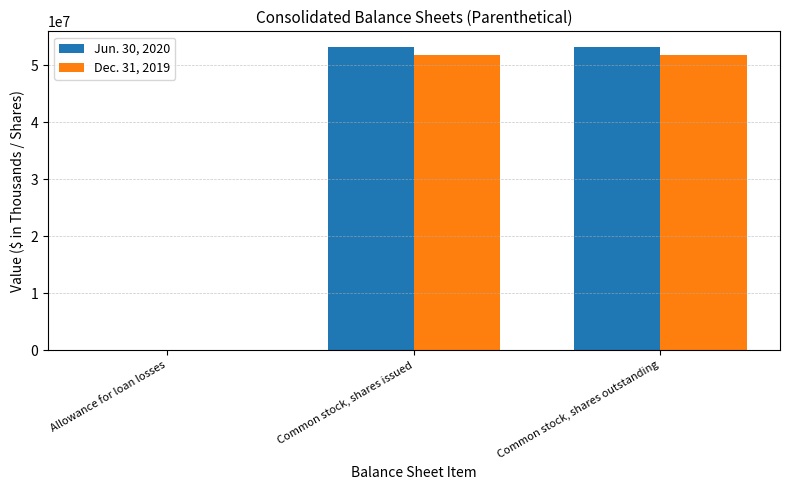

What is the maximum value shown in the chart?

53297000